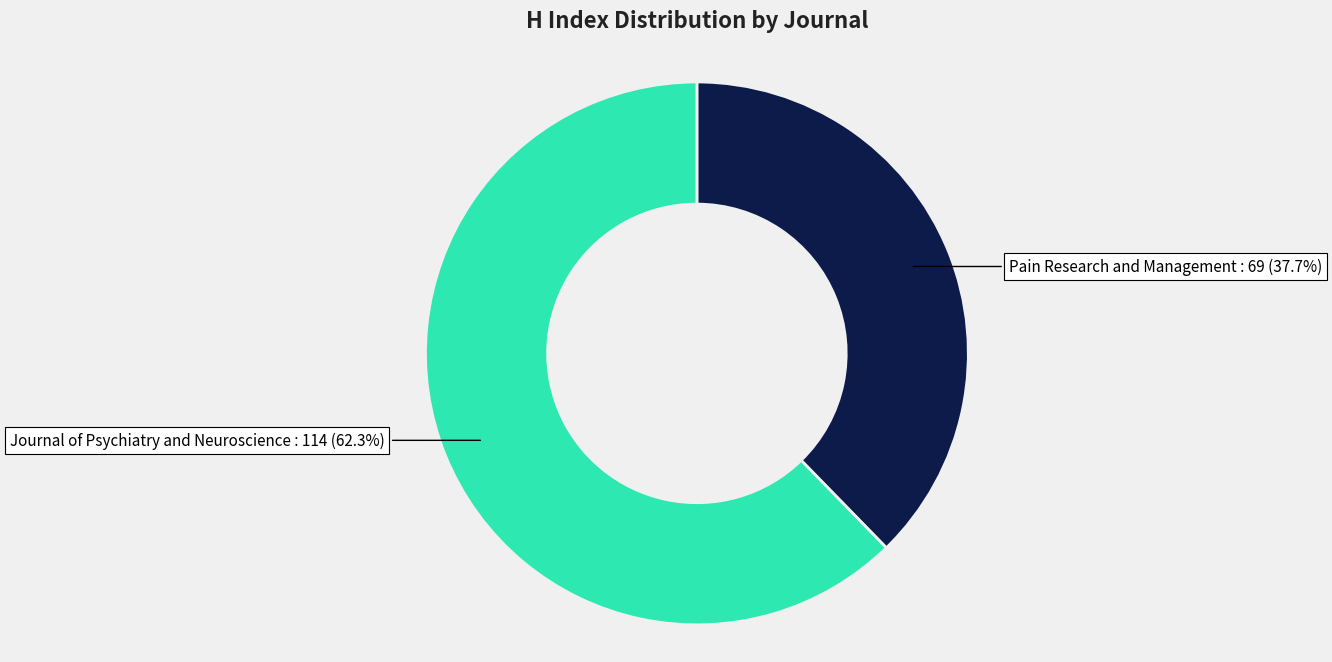

Which category accounts for the majority?

Journal of Psychiatry and Neuroscience